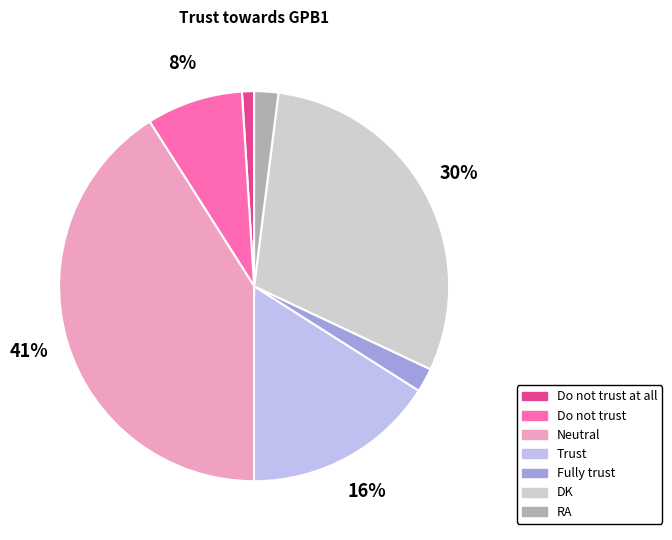

True or false: Do not trust accounts for 19% of the total.

False